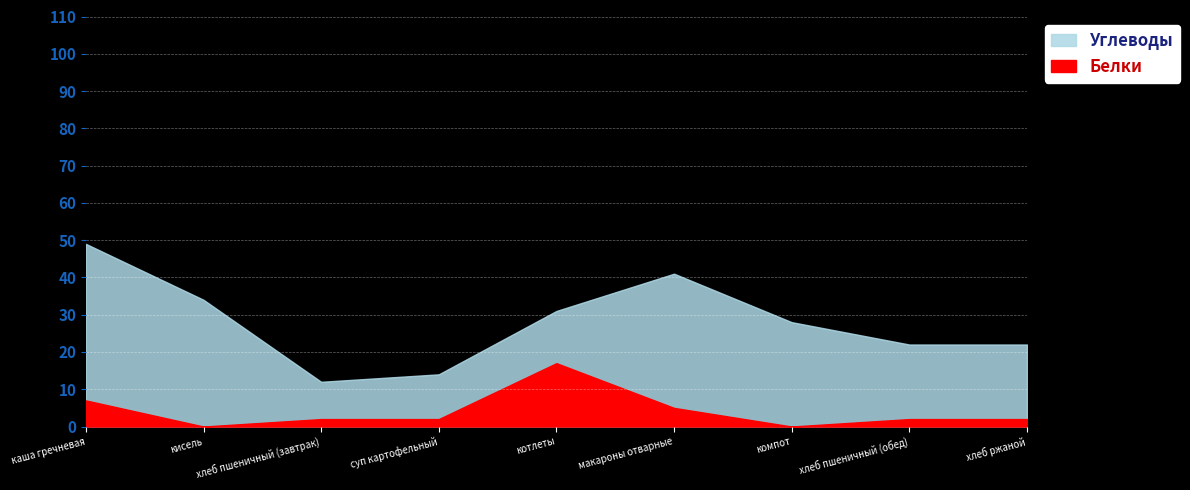

What is the value of the Углеводы point at the 7th from the left?

28